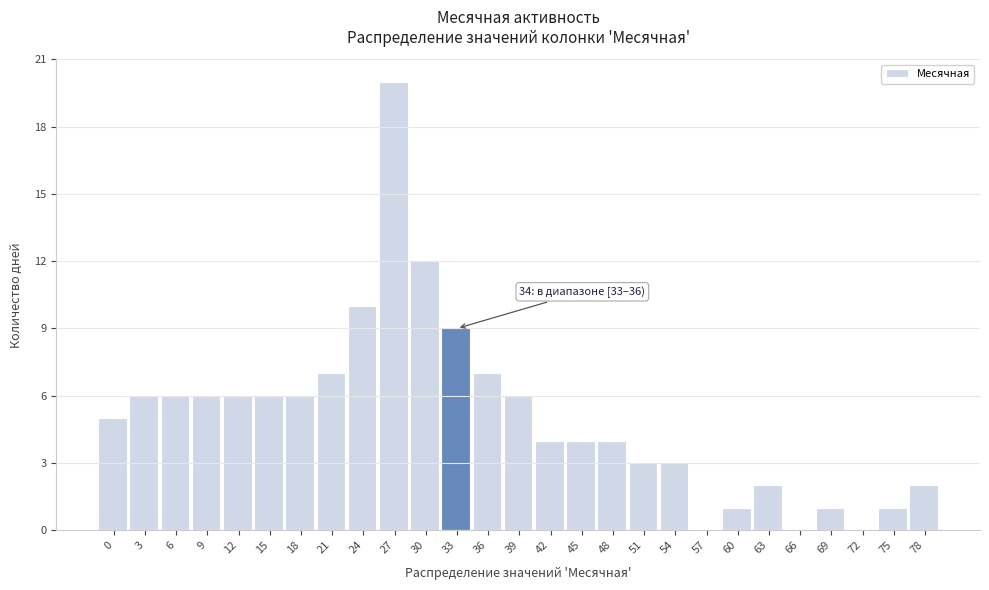

Reading left to right, extract all data points from this chart.

0=5	3=6	6=6	9=6	12=6	15=6	18=6	21=7	24=10	27=20	30=12	33=9	36=7	39=6	42=4	45=4	48=4	51=3	54=3	57=0	60=1	63=2	66=0	69=1	72=0	75=1	78=2